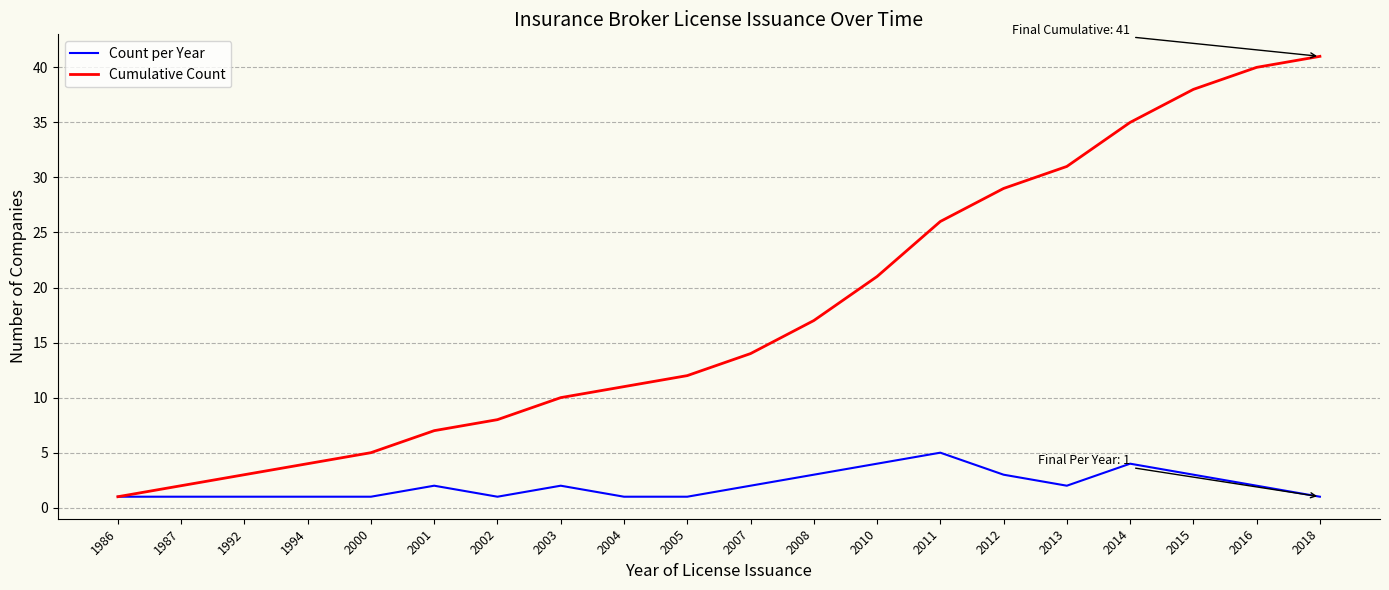

What is the greatest value displayed?

41